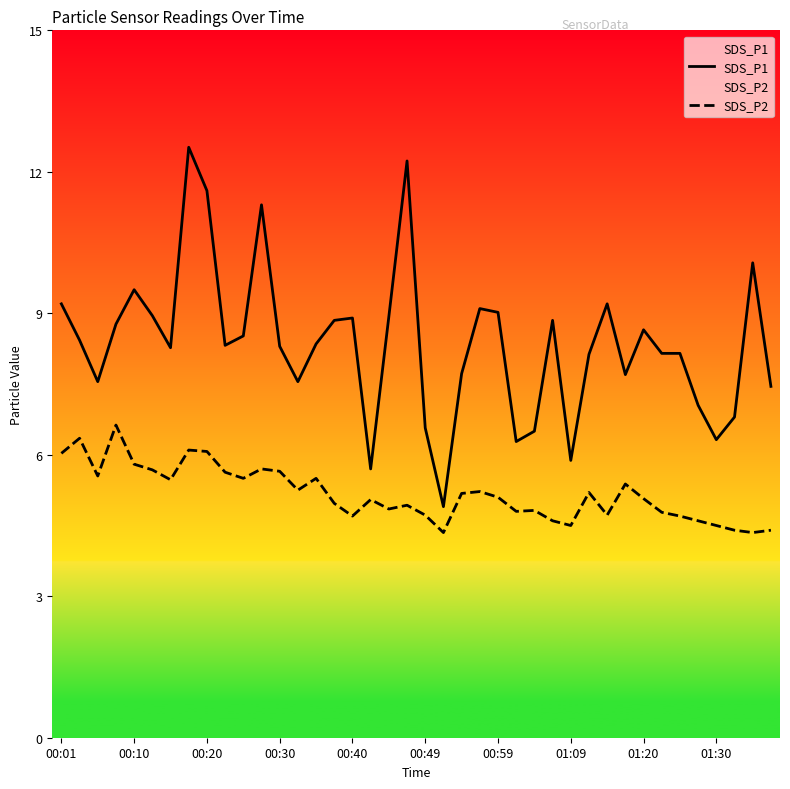

What is the highest value of the SDS_P1 series?

12.5